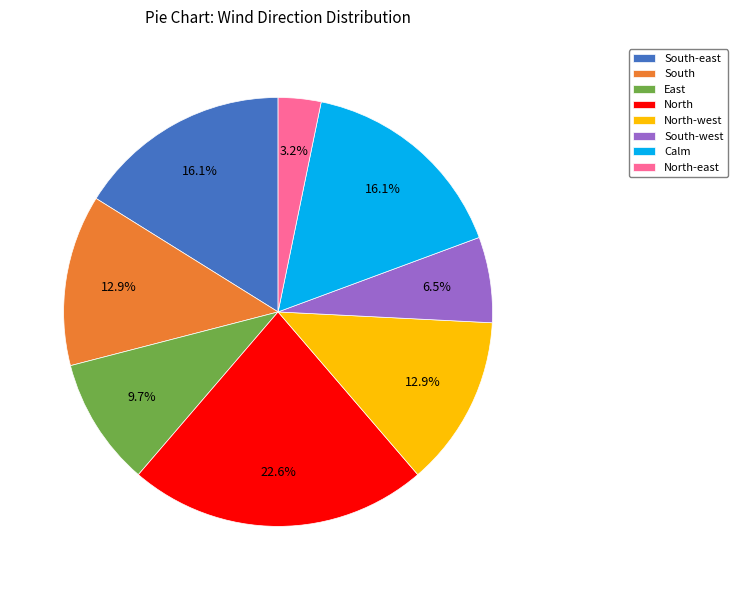

The South-west slice represents 1% of the pie. True or false?

False